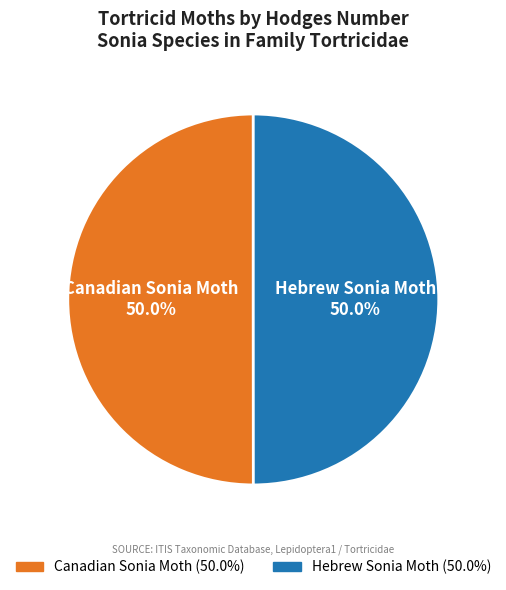

What percentage do Canadian Sonia Moth and Hebrew Sonia Moth together represent?

100.0%